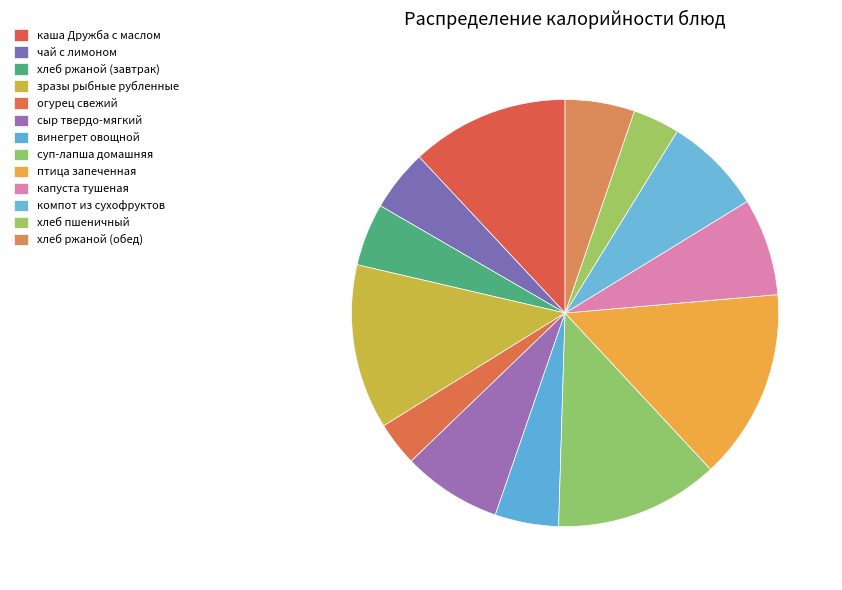

To the nearest percent, what is the combined percentage of сыр твердо-мягкий and птица запеченная?

22%